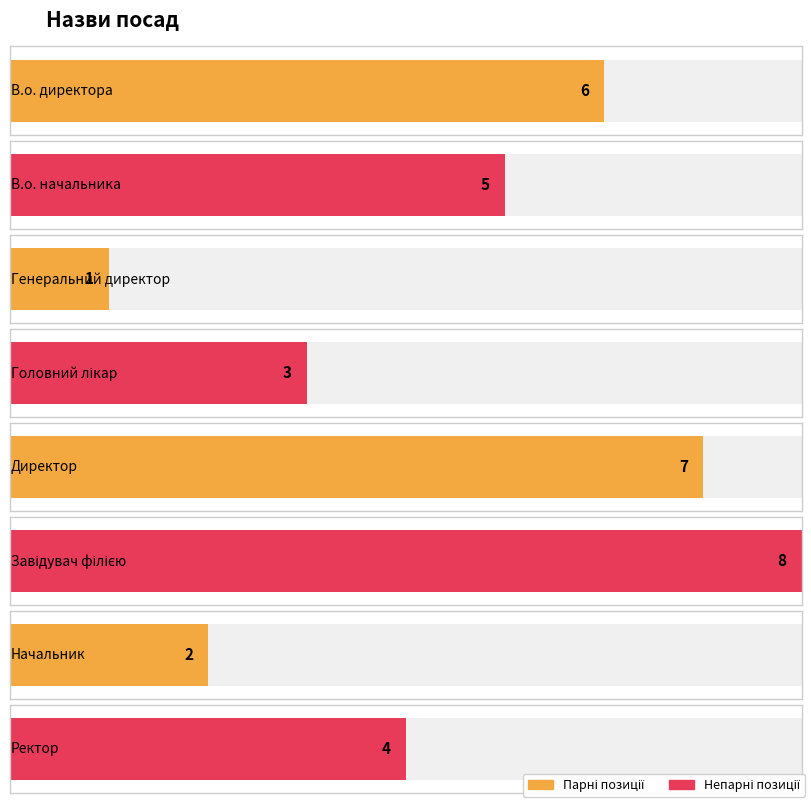

What is the smallest value displayed?

1